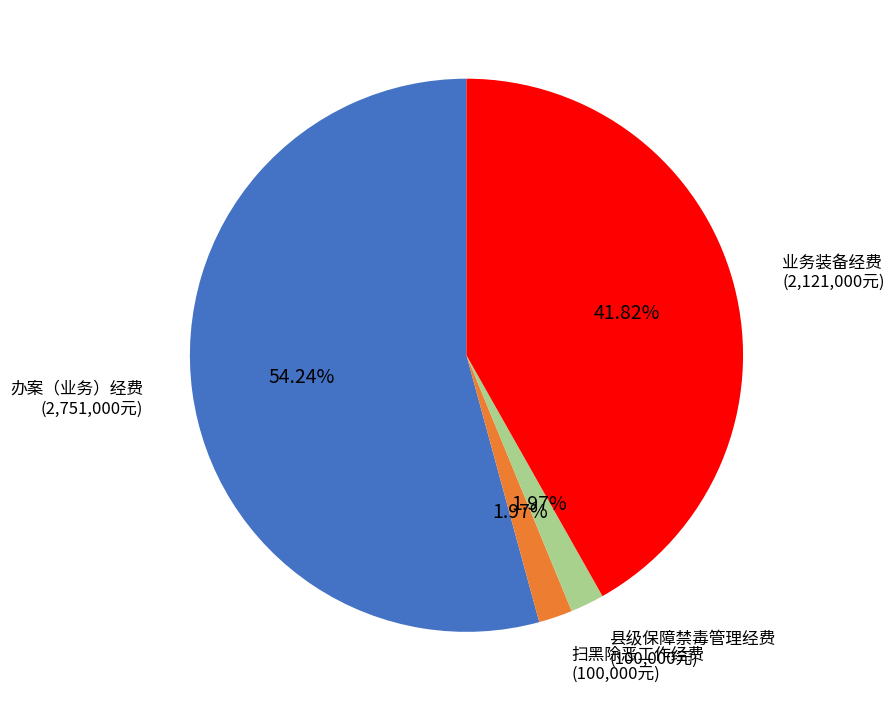

To the nearest percent, what percentage of the pie is 办案（业务）经费?

54%